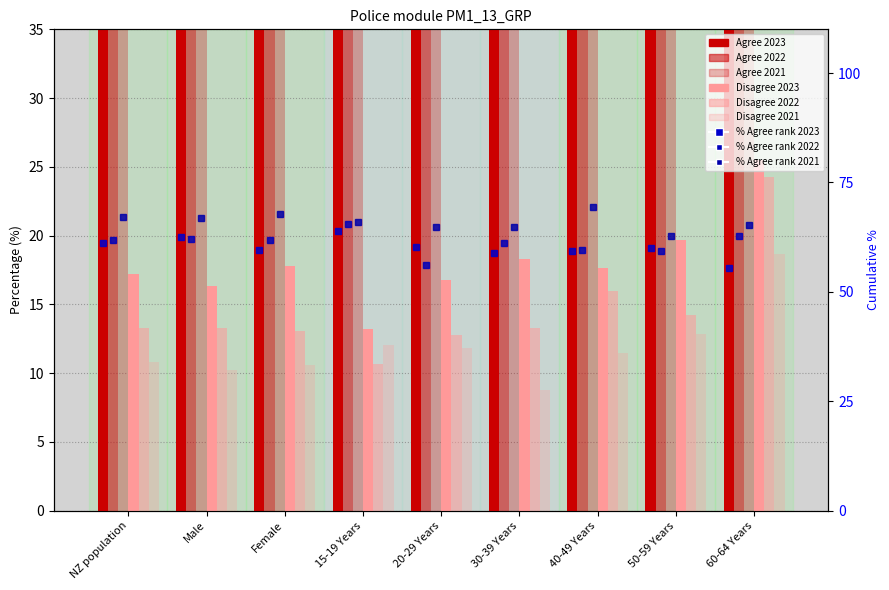

What is the label of the 6th bar from the left?

30-39 Years